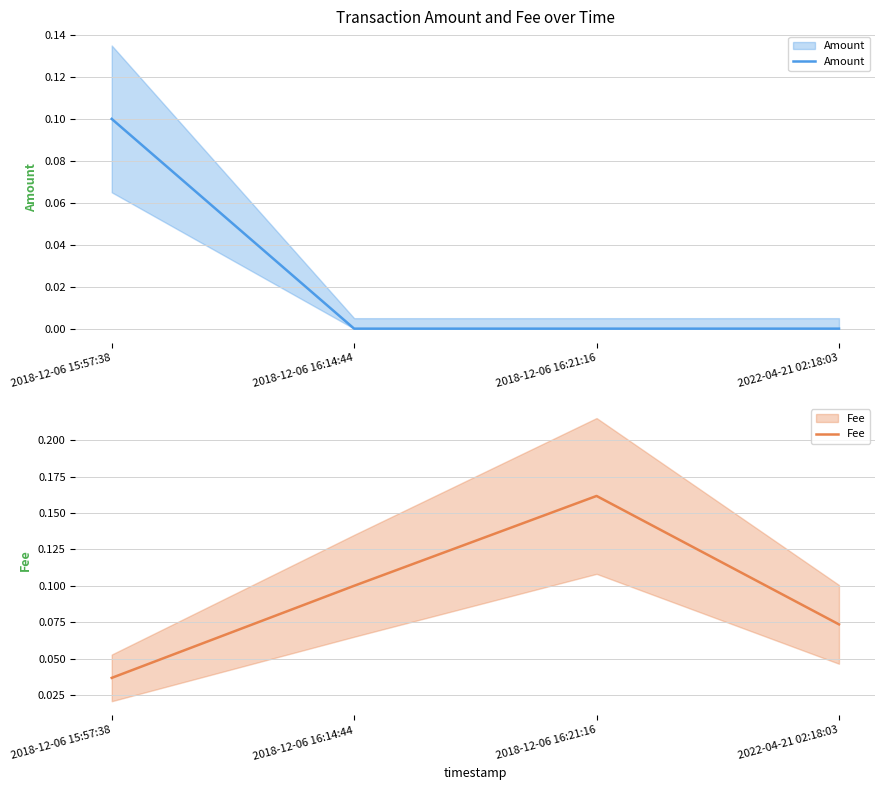

Reading left to right, transcribe all the data shown in this chart.

Amount: 2018-12-06 15:57:38=0.1	2018-12-06 16:14:44=0.0	2018-12-06 16:21:16=0.0	2022-04-21 02:18:03=0.0
Fee: 2018-12-06 15:57:38=0.0	2018-12-06 16:14:44=0.1	2018-12-06 16:21:16=0.2	2022-04-21 02:18:03=0.1